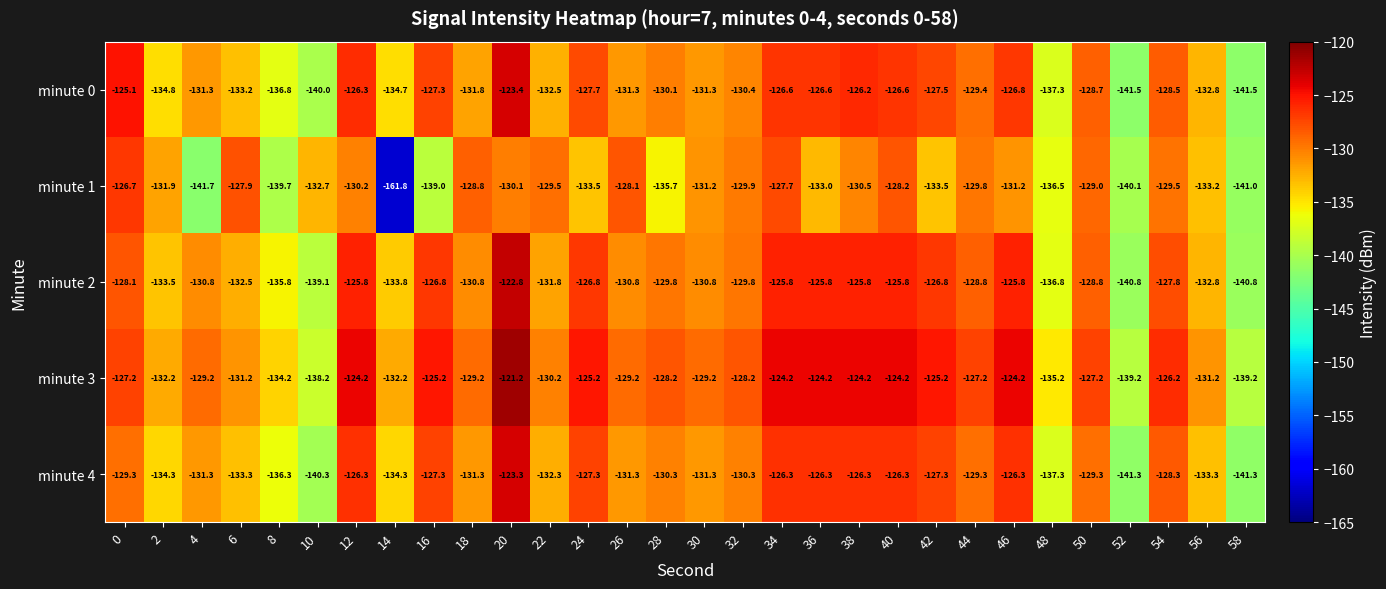

At which category is the sum across all series the highest?

20